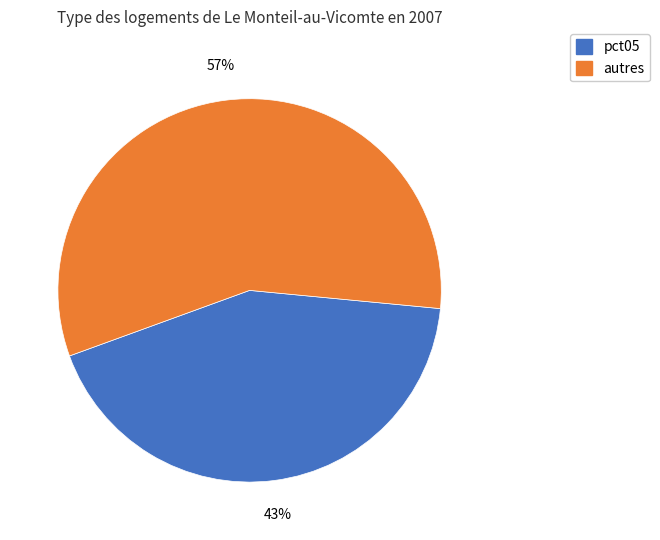

Is there any slice that represents more than half of the pie?

Yes